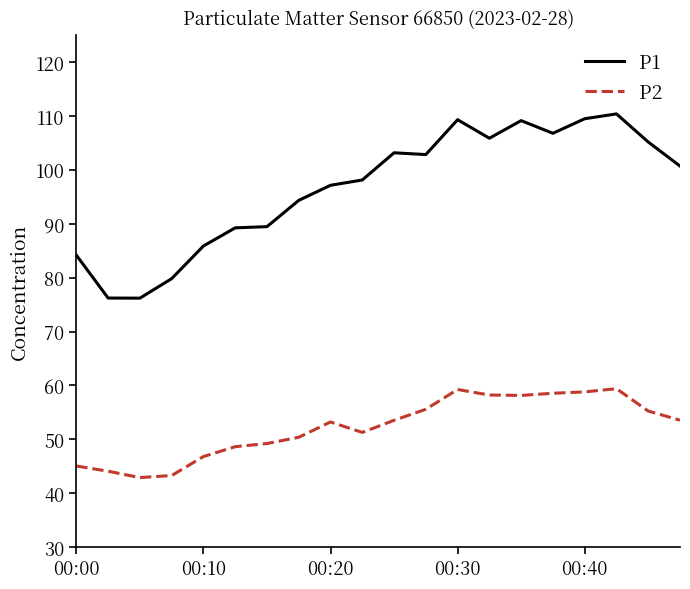

What is the difference between the maximum and minimum values in the P2 series?

16.5